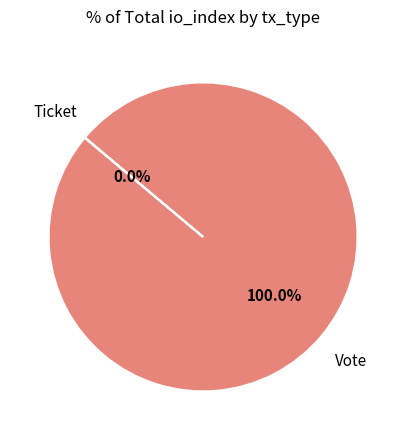

How many slices are in this pie chart?

2